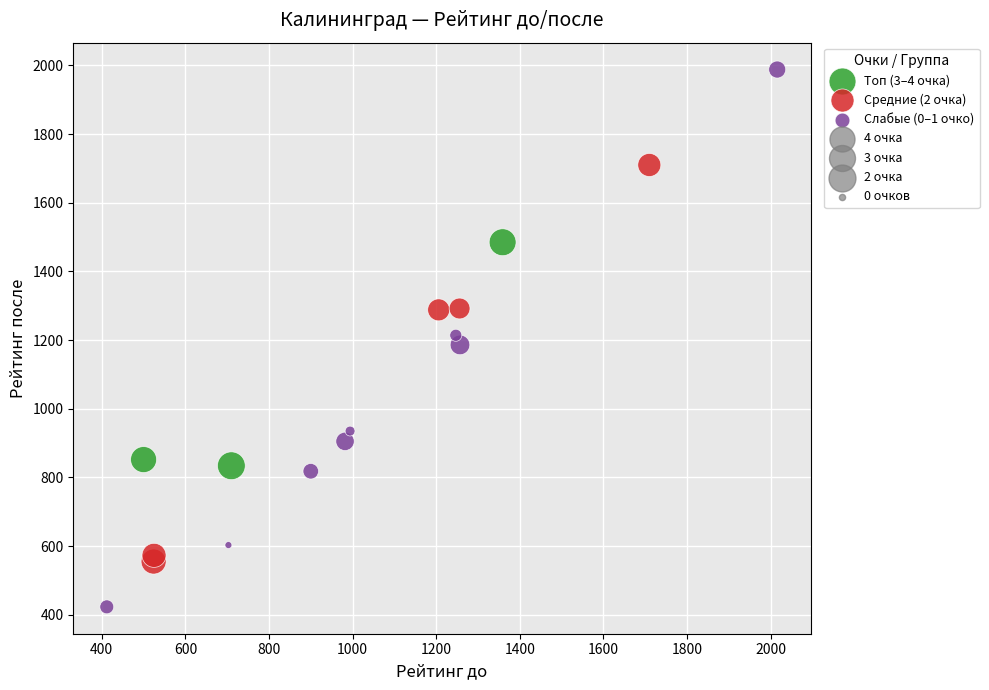

Which series reaches the maximum Y coordinate?

Слабые (0–1 очко)